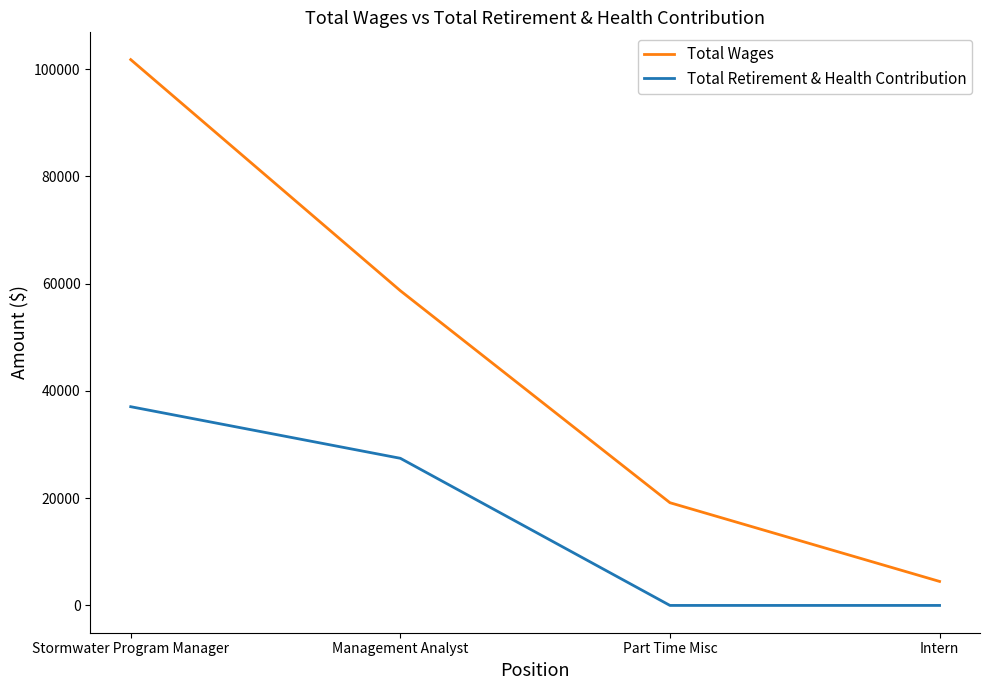

Reading left to right, list all the values displayed in this chart.

Total Wages: Stormwater Program Manager=101765	Management Analyst=58678	Part Time Misc=19151	Intern=4475
Total Retirement & Health Contribution: Stormwater Program Manager=37052	Management Analyst=27432	Part Time Misc=0	Intern=0